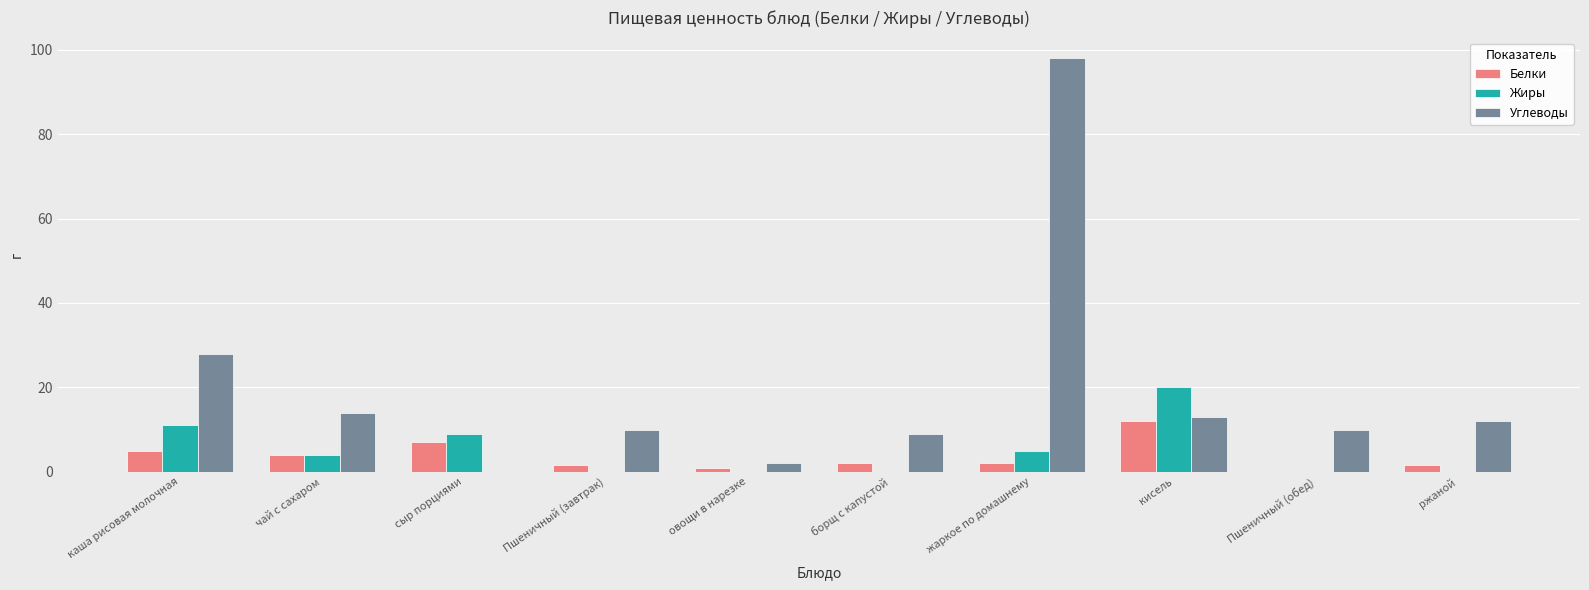

Are the bars grouped side by side (vs. stacked)?

Yes